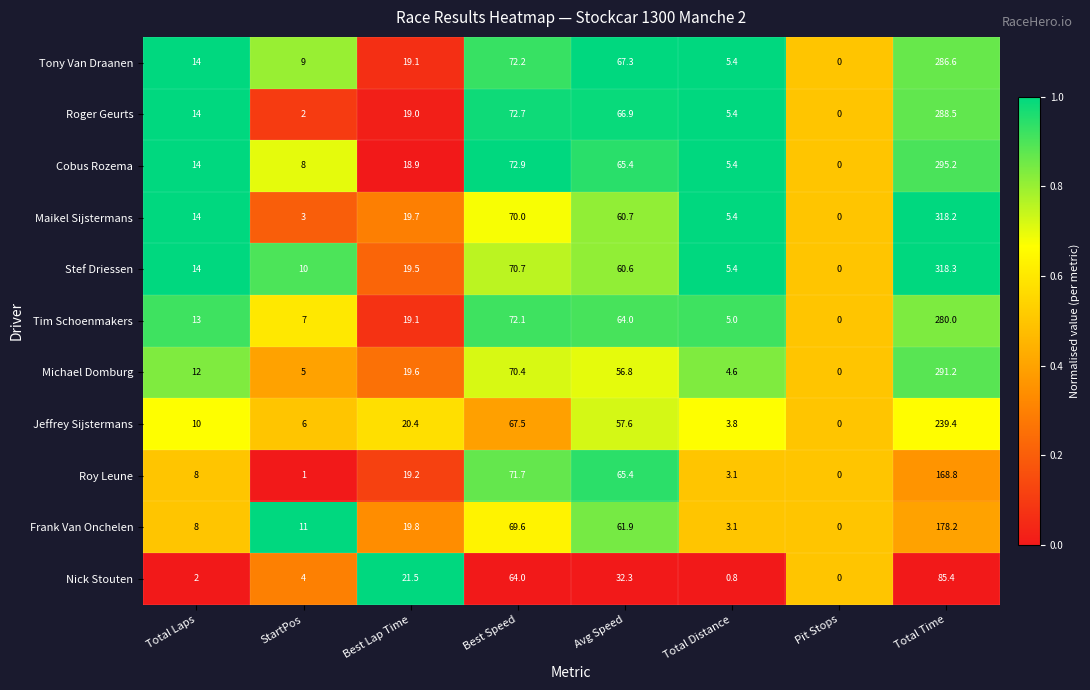

What is the total value across all series at Best Lap Time?

215.8